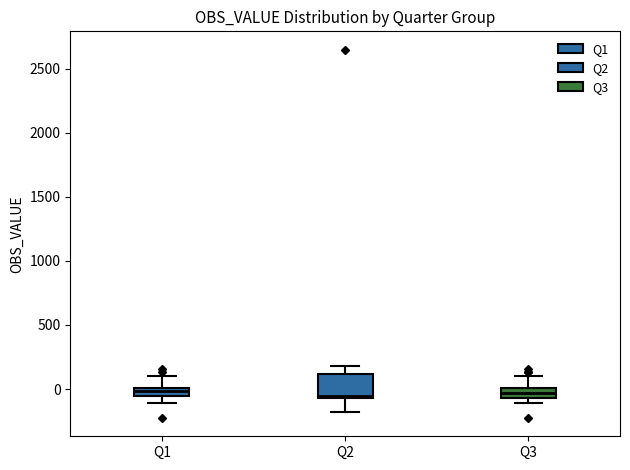

Where is the lower edge of the box for Q1 on the y-axis? The values are not printed on the chart, so give them approximately, as read against the axis.

-50